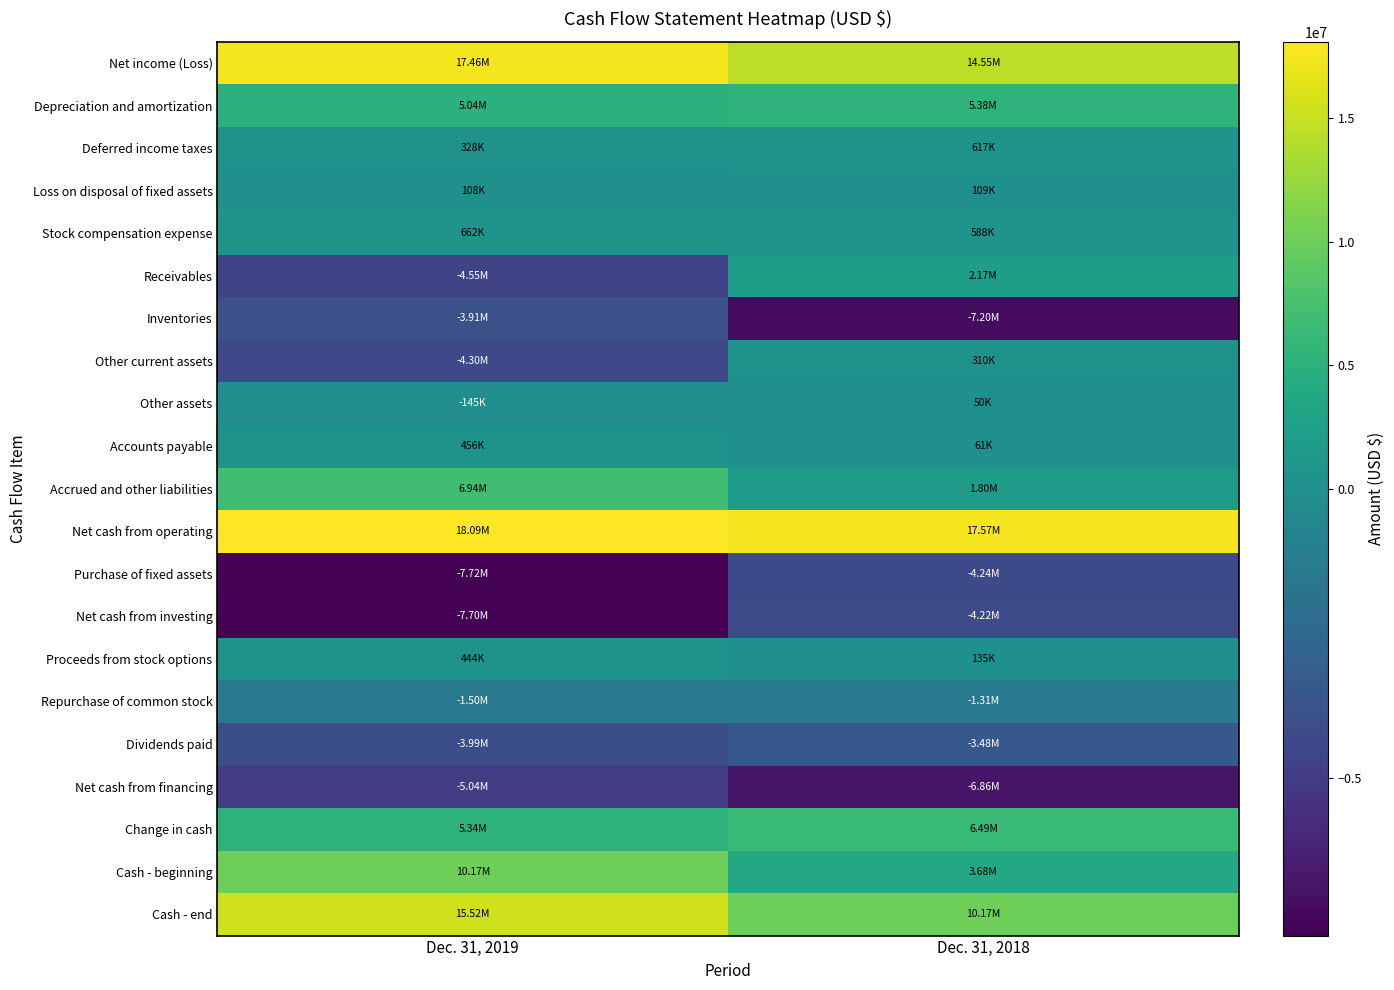

Between Dec. 31, 2019 and Dec. 31, 2018, which is larger?

Dec. 31, 2019